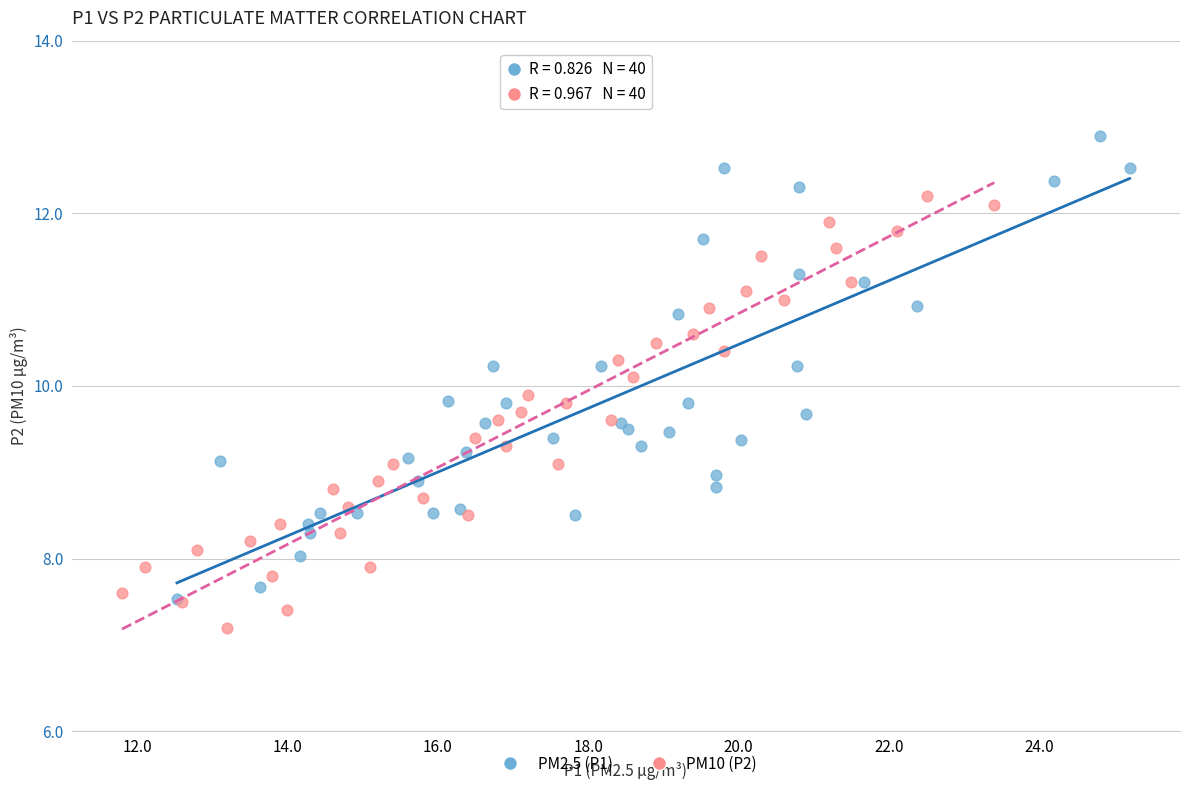

Which series has the largest Y range (max minus min)?

PM2.5 (P1)